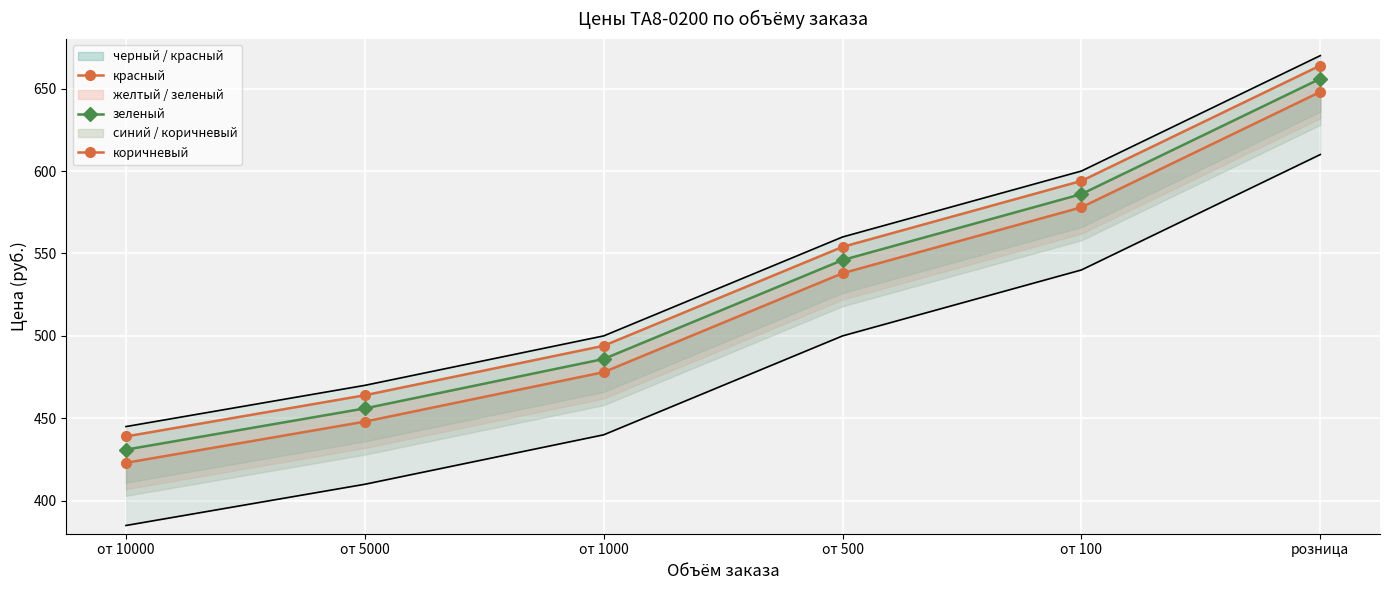

Is the value of коричневый at розница greater than the value of красный at розница?

Yes